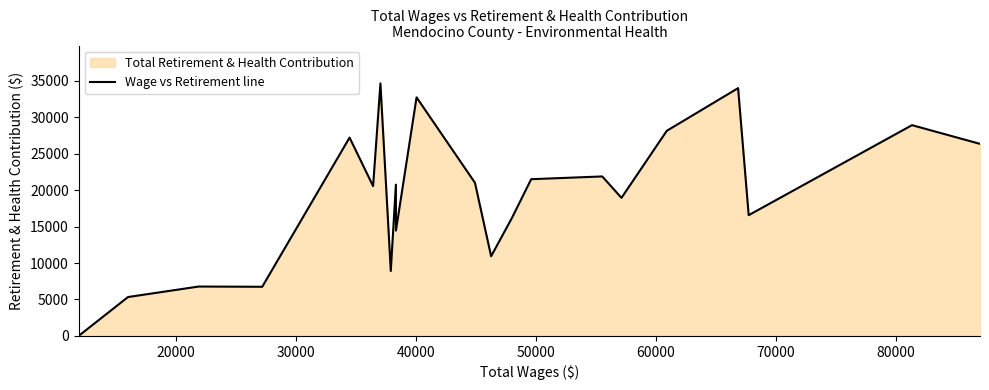

How many data points are less than 20750?

11